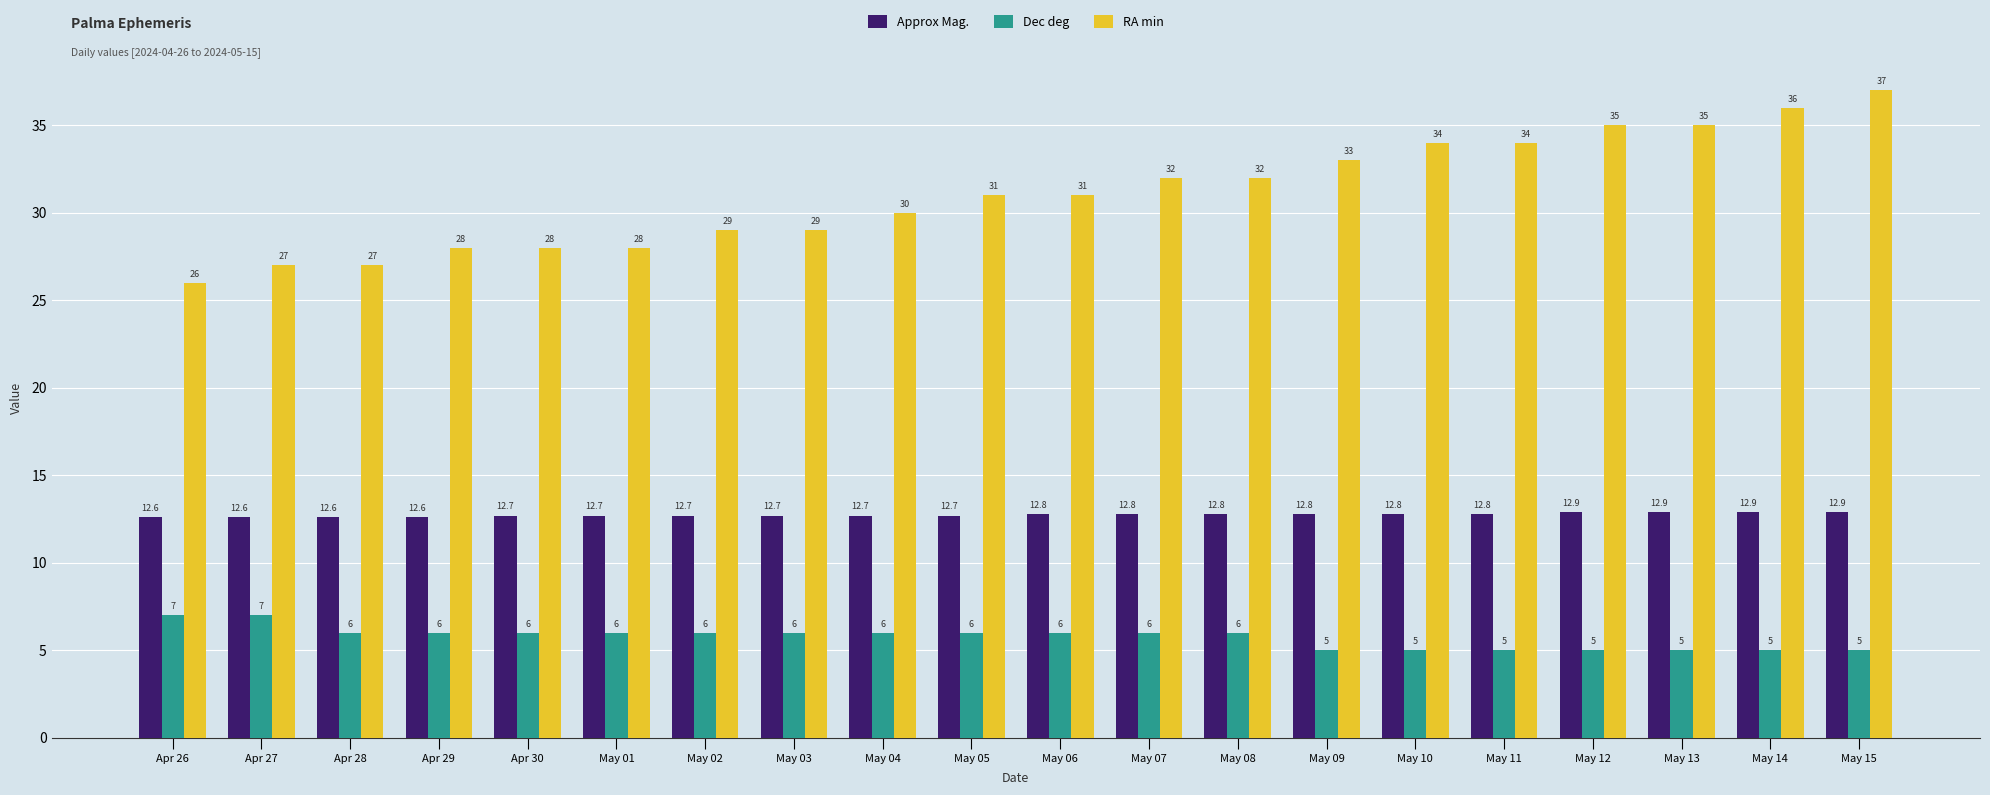

How many values in the Dec deg series are below 6?

7